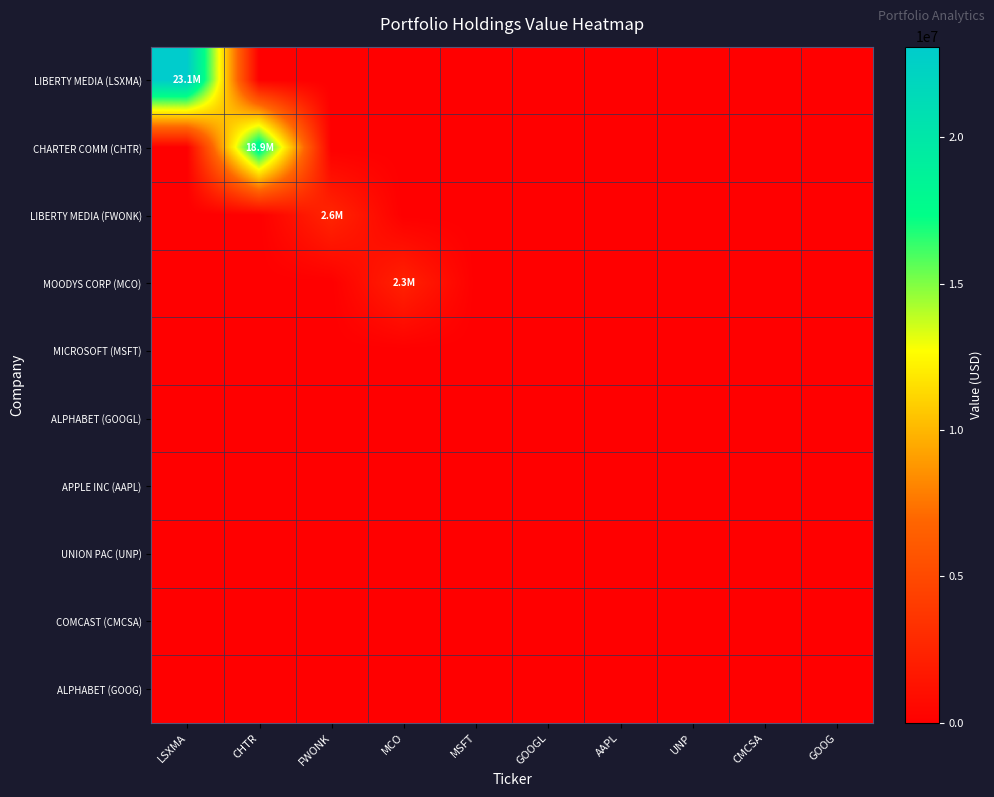

Reading right to left, what are all the values shown in this chart?

LIBERTY MEDIA (LSXMA): GOOG=0	CMCSA=0	UNP=0	AAPL=0	GOOGL=0	MSFT=0	MCO=0	FWONK=0	CHTR=0	LSXMA=23091000
CHARTER COMM (CHTR): GOOG=0	CMCSA=0	UNP=0	AAPL=0	GOOGL=0	MSFT=0	MCO=0	FWONK=0	CHTR=18887000	LSXMA=0
LIBERTY MEDIA (FWONK): GOOG=0	CMCSA=0	UNP=0	AAPL=0	GOOGL=0	MSFT=0	MCO=0	FWONK=2570000	CHTR=0	LSXMA=0
MOODYS CORP (MCO): GOOG=0	CMCSA=0	UNP=0	AAPL=0	GOOGL=0	MSFT=0	MCO=2300000	FWONK=0	CHTR=0	LSXMA=0
MICROSOFT (MSFT): GOOG=0	CMCSA=0	UNP=0	AAPL=0	GOOGL=0	MSFT=0	MCO=0	FWONK=0	CHTR=0	LSXMA=0
ALPHABET (GOOGL): GOOG=0	CMCSA=0	UNP=0	AAPL=0	GOOGL=0	MSFT=0	MCO=0	FWONK=0	CHTR=0	LSXMA=0
APPLE INC (AAPL): GOOG=0	CMCSA=0	UNP=0	AAPL=0	GOOGL=0	MSFT=0	MCO=0	FWONK=0	CHTR=0	LSXMA=0
UNION PAC (UNP): GOOG=0	CMCSA=0	UNP=0	AAPL=0	GOOGL=0	MSFT=0	MCO=0	FWONK=0	CHTR=0	LSXMA=0
COMCAST (CMCSA): GOOG=0	CMCSA=0	UNP=0	AAPL=0	GOOGL=0	MSFT=0	MCO=0	FWONK=0	CHTR=0	LSXMA=0
ALPHABET (GOOG): GOOG=0	CMCSA=0	UNP=0	AAPL=0	GOOGL=0	MSFT=0	MCO=0	FWONK=0	CHTR=0	LSXMA=0